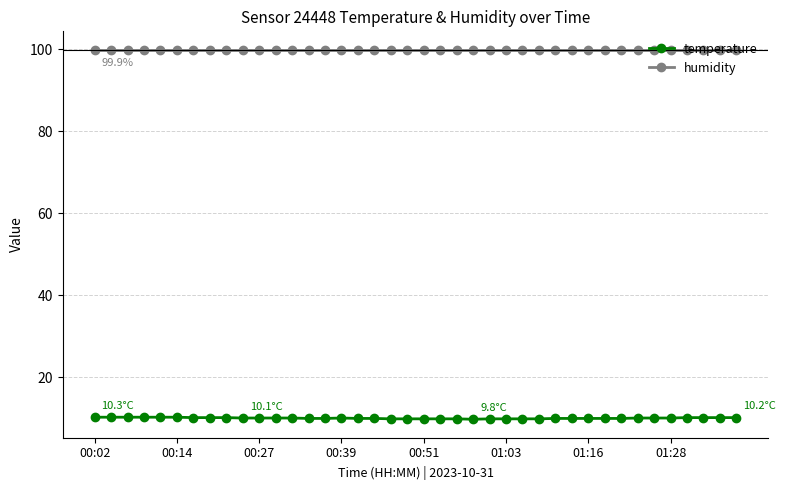

List the series in order of their overall mean, highest first.

humidity, temperature